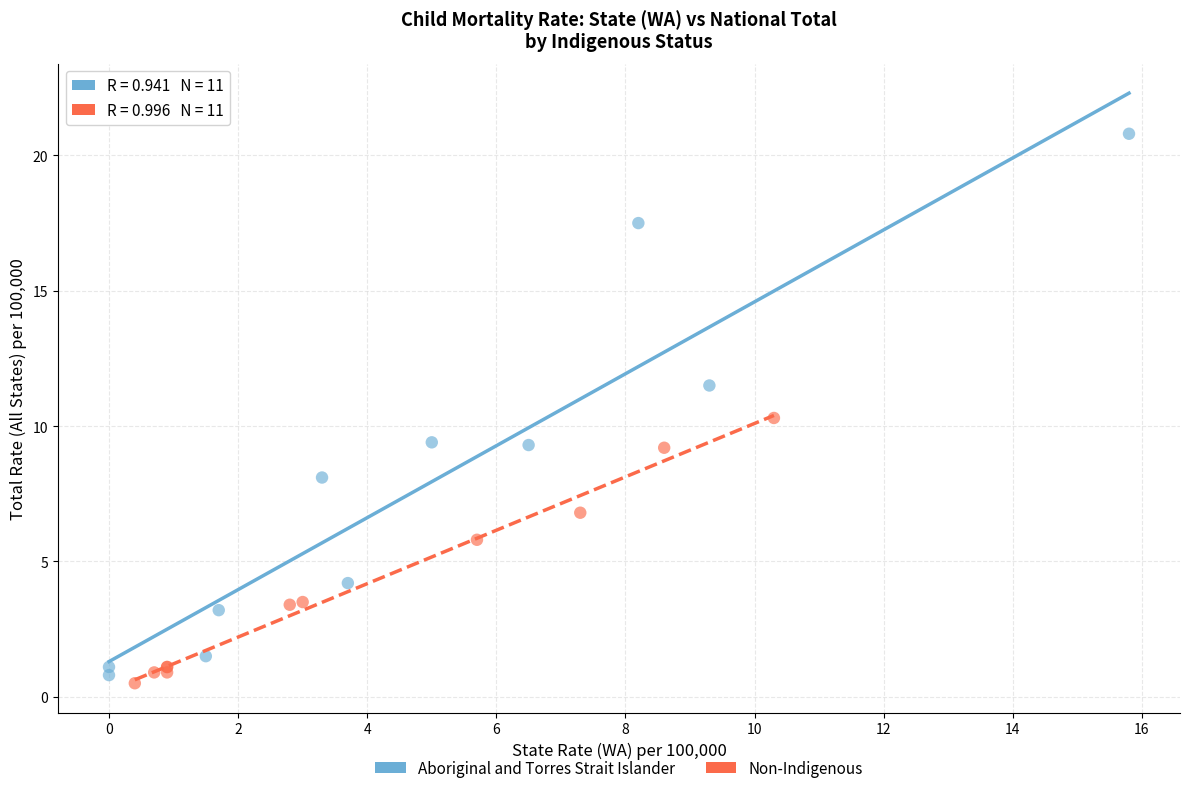

Which series has the largest Y range (max minus min)?

Aboriginal and Torres Strait Islander